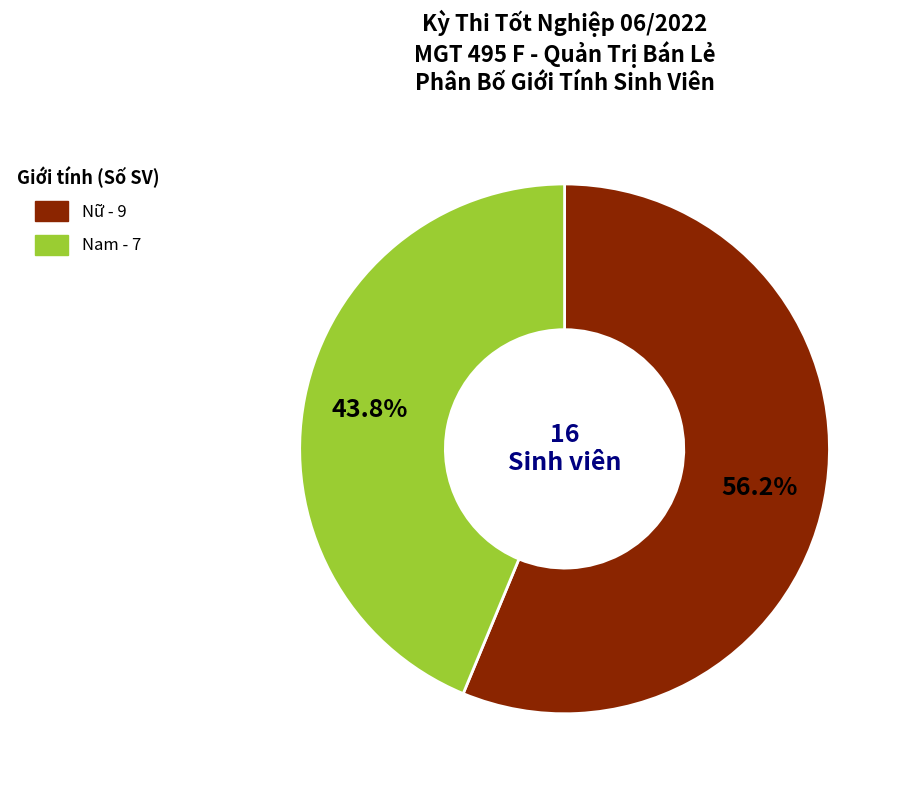

Is there any slice that represents more than half of the pie?

Yes